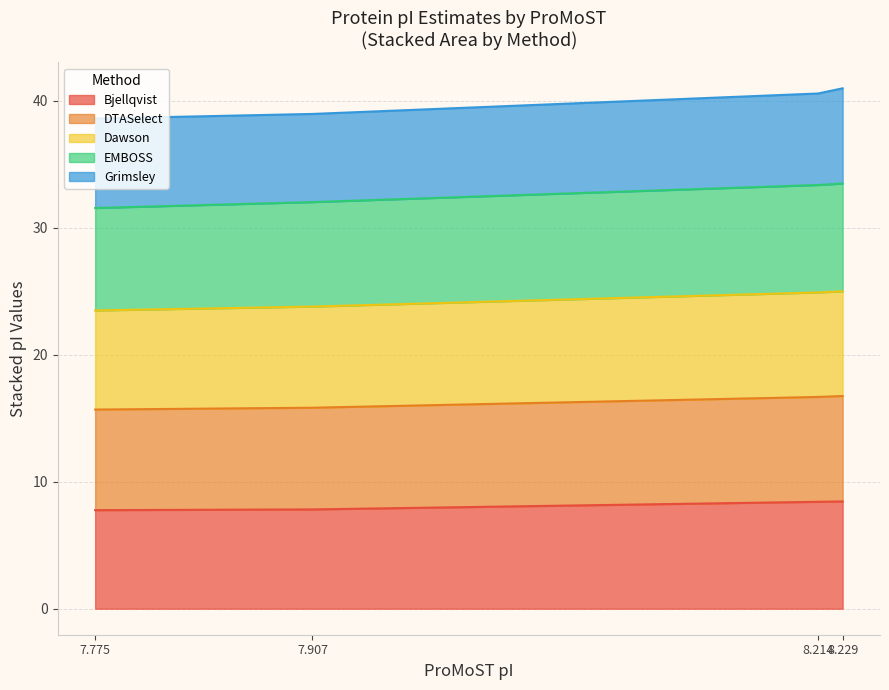

What is the total value across all series at 7.775?

38.6